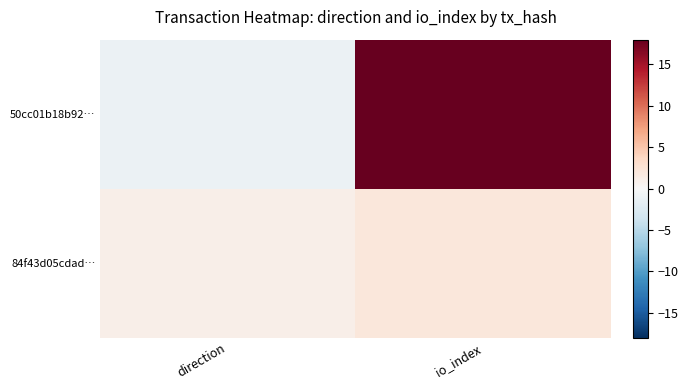

What is the minimum value shown in the chart?

-1